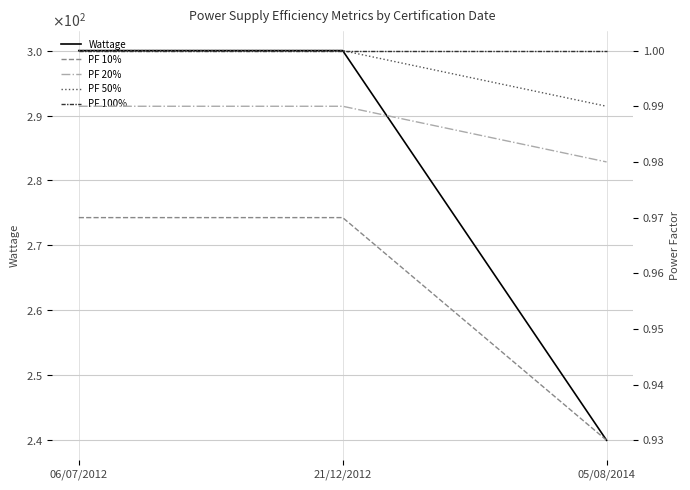

Which series has the widest spread of values?

Wattage